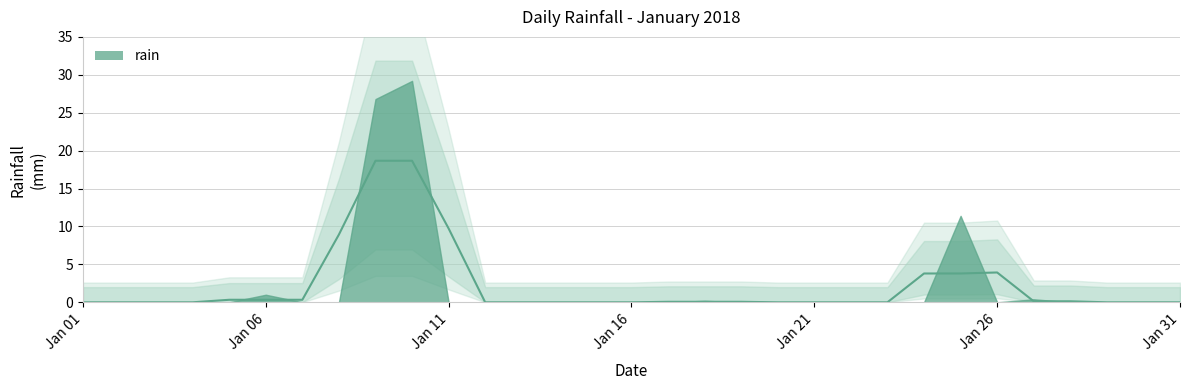

Rank the categories by value from highest to lowest.

2018-01-10, 2018-01-09, 2018-01-25, 2018-01-06, 2018-01-27, 2018-01-18, 2018-01-01, 2018-01-02, 2018-01-03, 2018-01-04, 2018-01-05, 2018-01-07, 2018-01-08, 2018-01-11, 2018-01-12, 2018-01-13, 2018-01-14, 2018-01-15, 2018-01-16, 2018-01-17, 2018-01-19, 2018-01-20, 2018-01-21, 2018-01-22, 2018-01-23, 2018-01-24, 2018-01-26, 2018-01-28, 2018-01-29, 2018-01-30, 2018-01-31